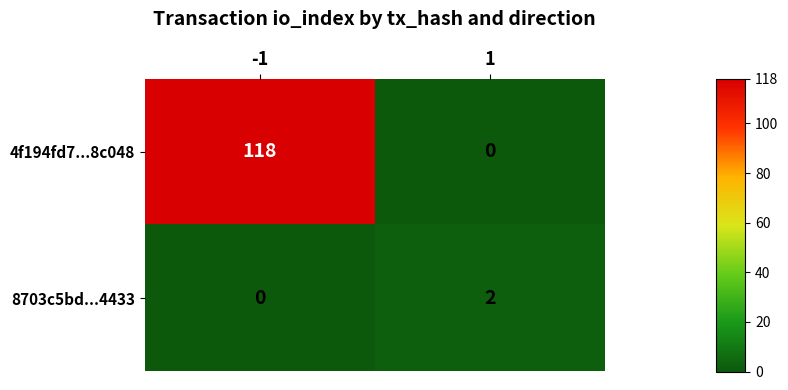

Reading left to right, what are all the values shown in this chart?

4f194fd7...8c048: -1=118	1=0
8703c5bd...4433: -1=0	1=2